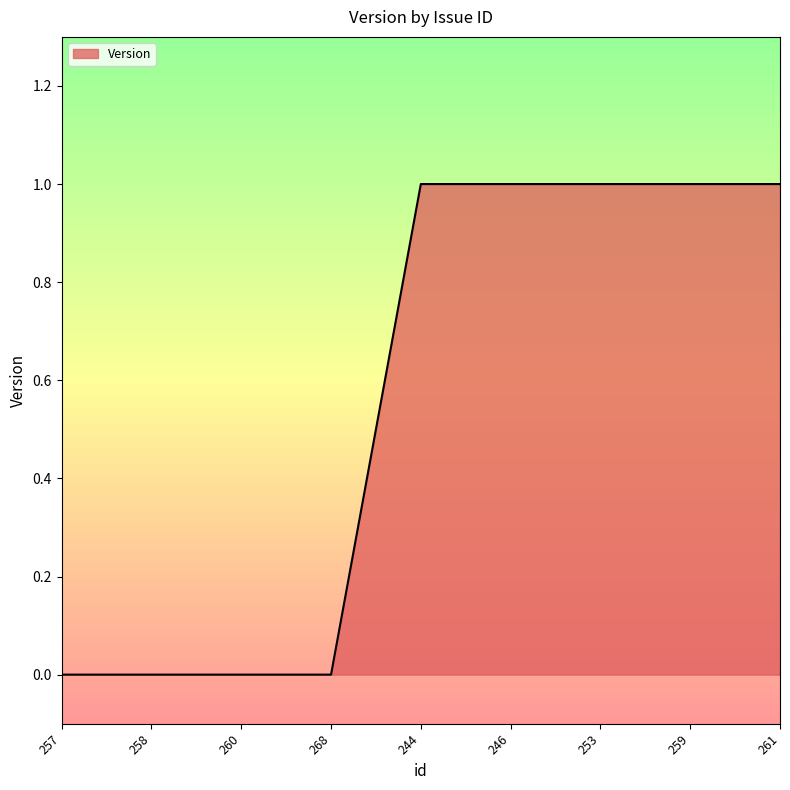

How many lines are shown in the chart?

1